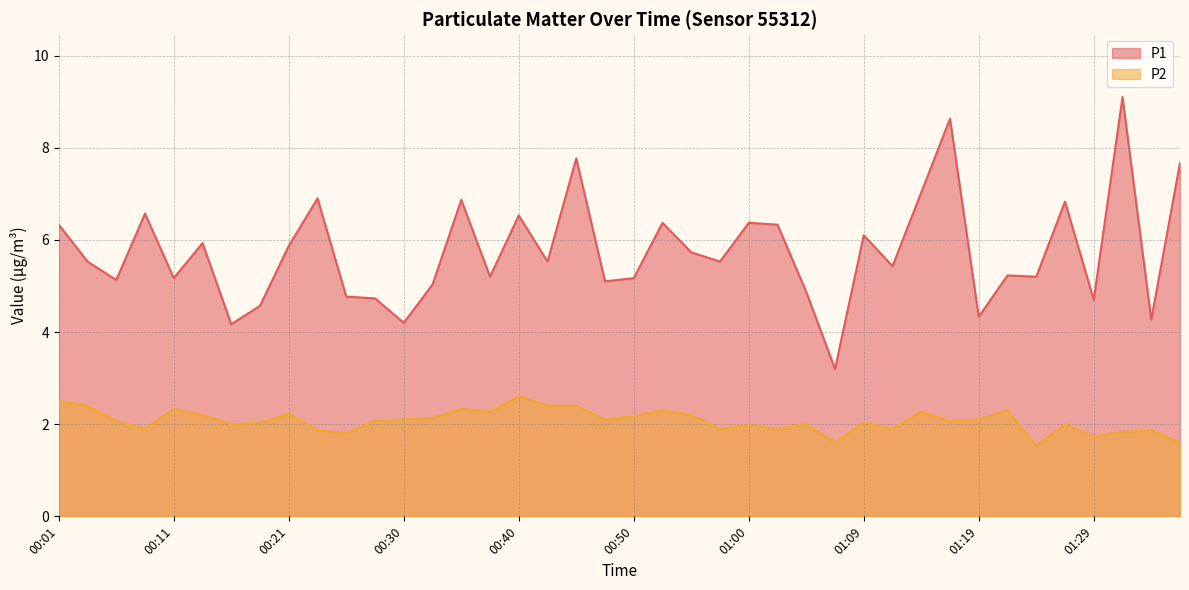

What is the maximum value for P1?

9.1